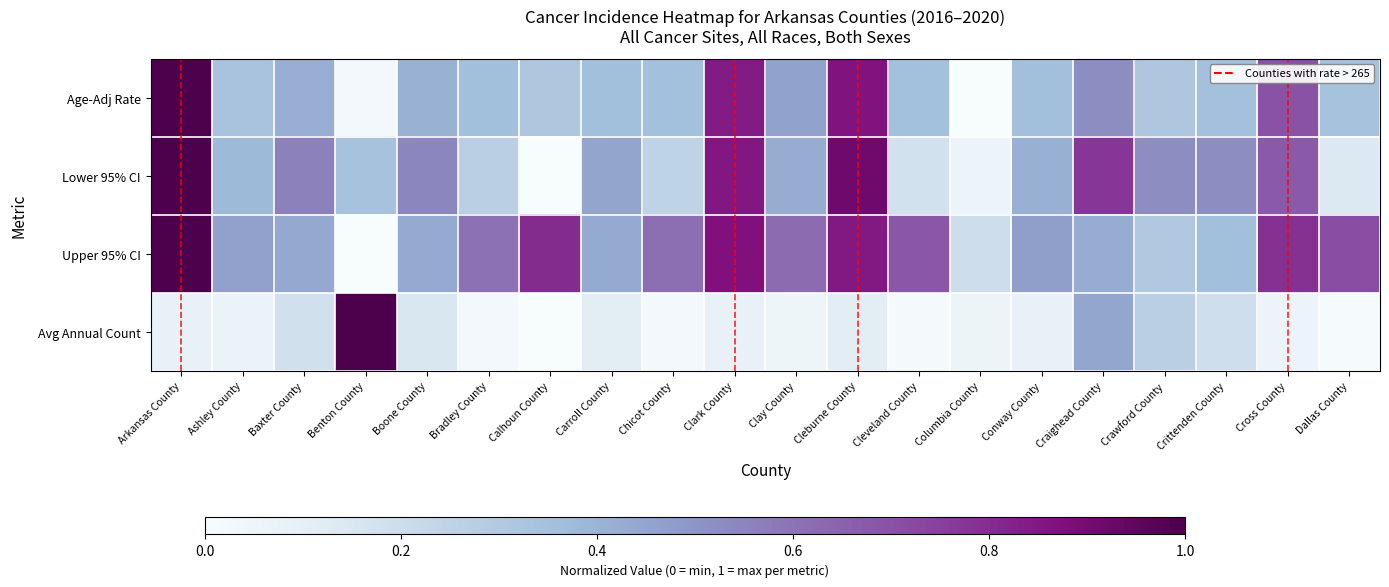

Reading left to right, transcribe all the data shown in this chart.

Age-Adj Rate: Arkansas County=1.0	Ashley County=0.3	Baxter County=0.4	Benton County=0.0	Boone County=0.4	Bradley County=0.4	Calhoun County=0.3	Carroll County=0.4	Chicot County=0.4	Clark County=0.8	Clay County=0.5	Cleburne County=0.9	Cleveland County=0.4	Columbia County=0.0	Conway County=0.4	Craighead County=0.5	Crawford County=0.3	Crittenden County=0.3	Cross County=0.7	Dallas County=0.3
Lower 95% CI: Arkansas County=1.0	Ashley County=0.4	Baxter County=0.6	Benton County=0.3	Boone County=0.5	Bradley County=0.3	Calhoun County=0.0	Carroll County=0.5	Chicot County=0.2	Clark County=0.9	Clay County=0.4	Cleburne County=0.9	Cleveland County=0.2	Columbia County=0.1	Conway County=0.4	Craighead County=0.8	Crawford County=0.5	Crittenden County=0.5	Cross County=0.7	Dallas County=0.1
Upper 95% CI: Arkansas County=1.0	Ashley County=0.5	Baxter County=0.4	Benton County=0.0	Boone County=0.4	Bradley County=0.6	Calhoun County=0.8	Carroll County=0.4	Chicot County=0.6	Clark County=0.9	Clay County=0.6	Cleburne County=0.8	Cleveland County=0.7	Columbia County=0.2	Conway County=0.5	Craighead County=0.4	Crawford County=0.3	Crittenden County=0.4	Cross County=0.8	Dallas County=0.7
Avg Annual Count: Arkansas County=0.1	Ashley County=0.1	Baxter County=0.2	Benton County=1.0	Boone County=0.2	Bradley County=0.0	Calhoun County=0.0	Carroll County=0.1	Chicot County=0.0	Clark County=0.1	Clay County=0.0	Cleburne County=0.1	Cleveland County=0.0	Columbia County=0.1	Conway County=0.1	Craighead County=0.4	Crawford County=0.3	Crittenden County=0.2	Cross County=0.1	Dallas County=0.0